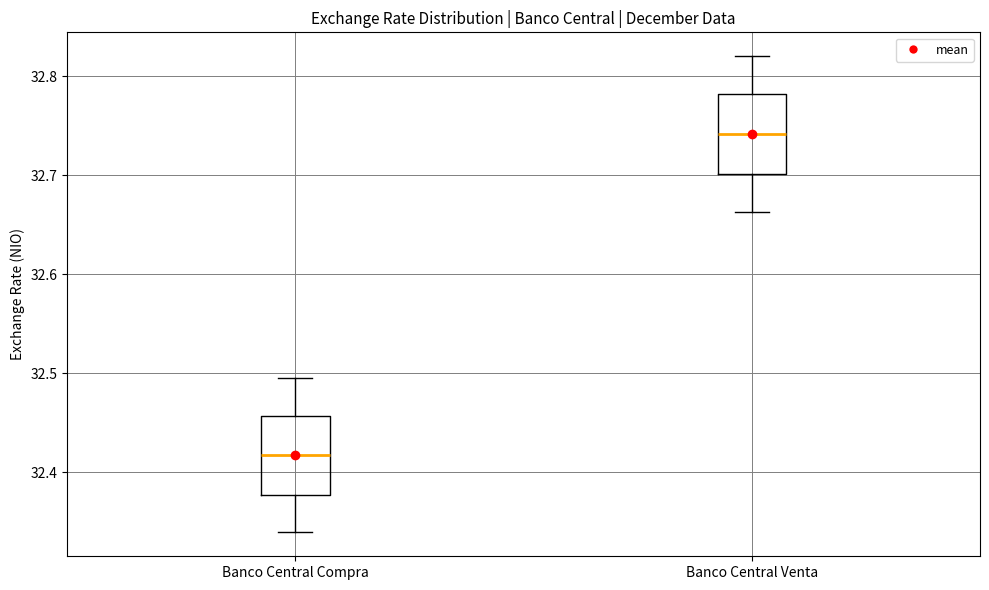

Reading left to right, read every box against the y-axis: the position of its median line, the range the box covers, and the ends of its whiskers. The values are not printed on the chart, so give them approximately, as read against the axis.

Banco Central Compra: median 32.42, box 32.38 to 32.46, whiskers 32.34 to 32.50
Banco Central Venta: median 32.74, box 32.70 to 32.78, whiskers 32.66 to 32.82